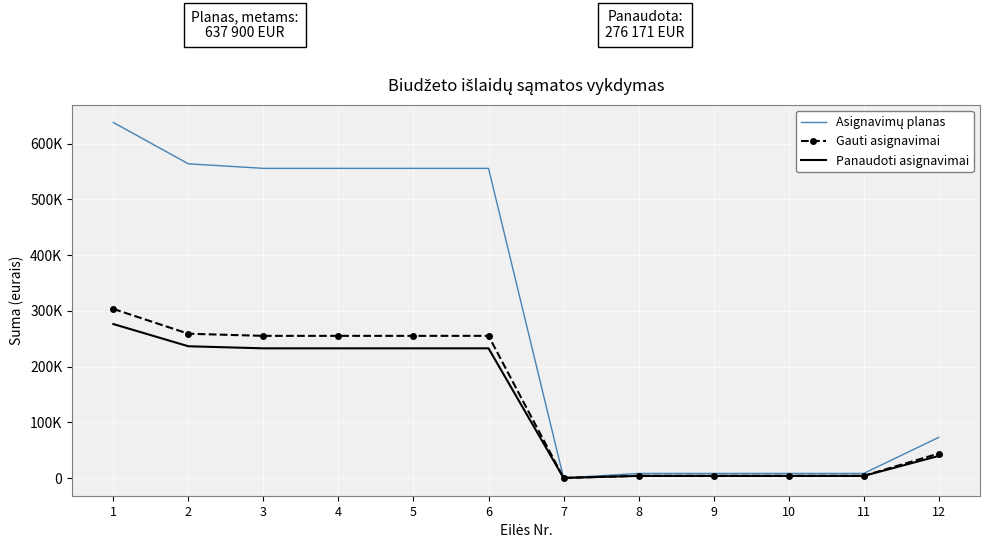

List the labels in order of Gauti asignavimai value, smallest first.

7, 8, 9, 10, 11, 12, 3, 4, 5, 6, 2, 1